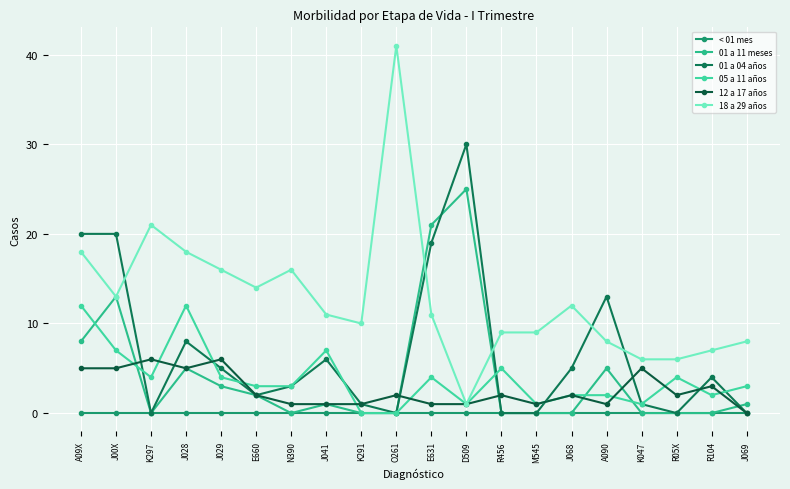

At how many categories does at least one series exceed 37?

1